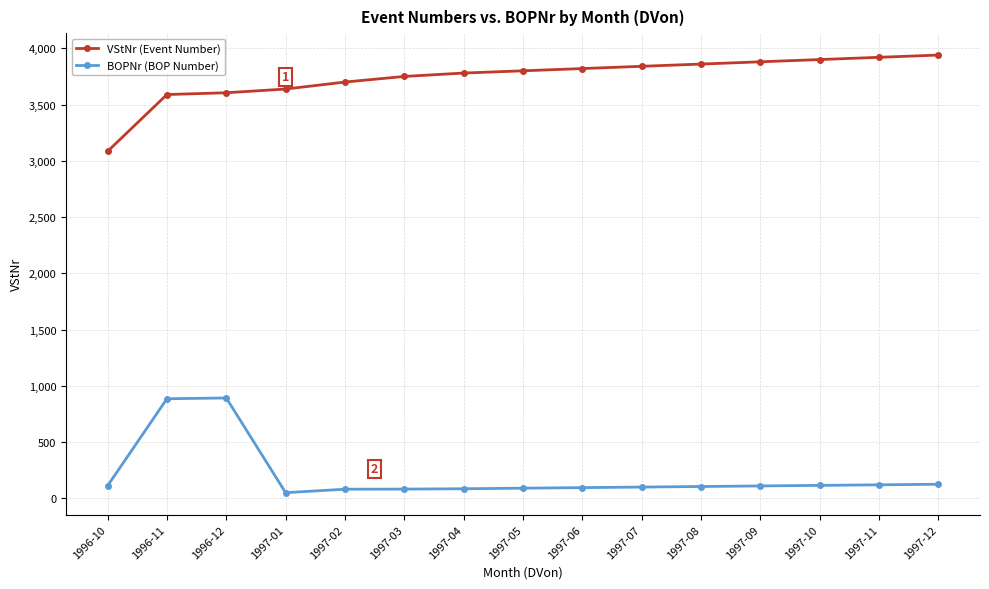

What is the highest value of the VStNr (Event Number) series?

3940